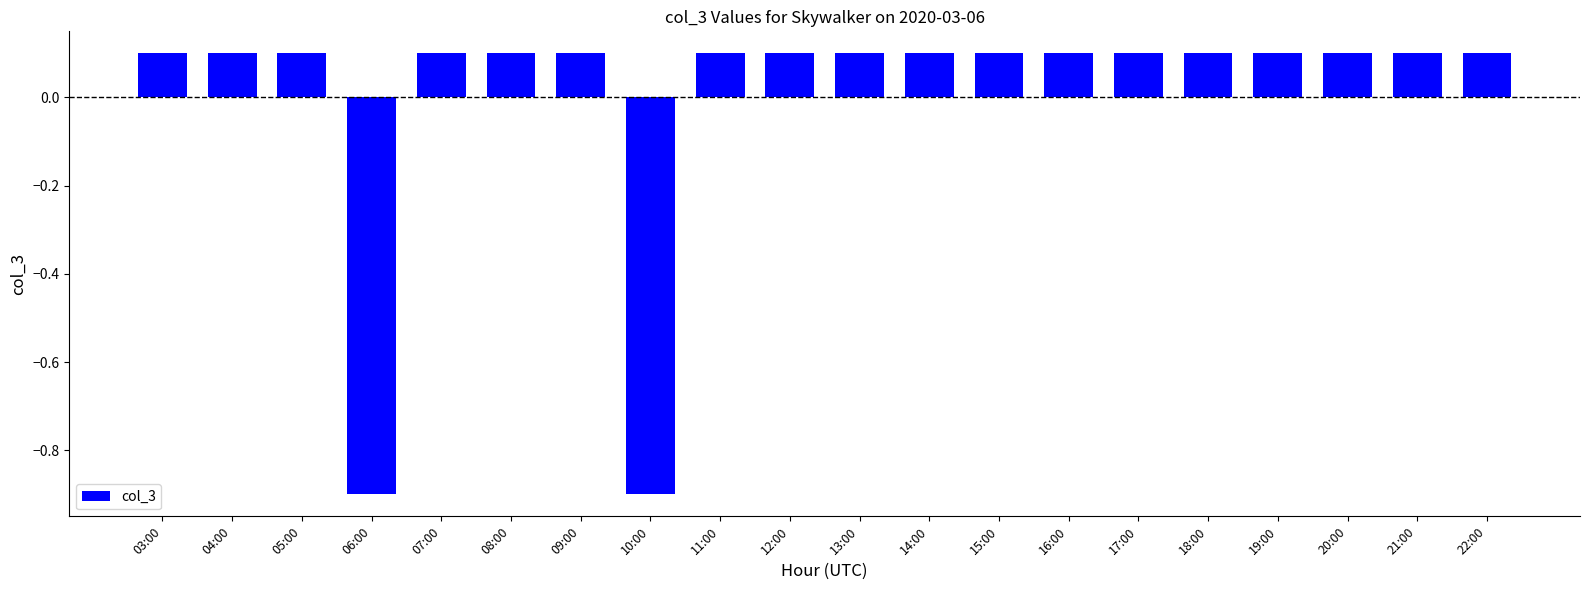

True or false: the data shows 0.1 at 07:00.

True